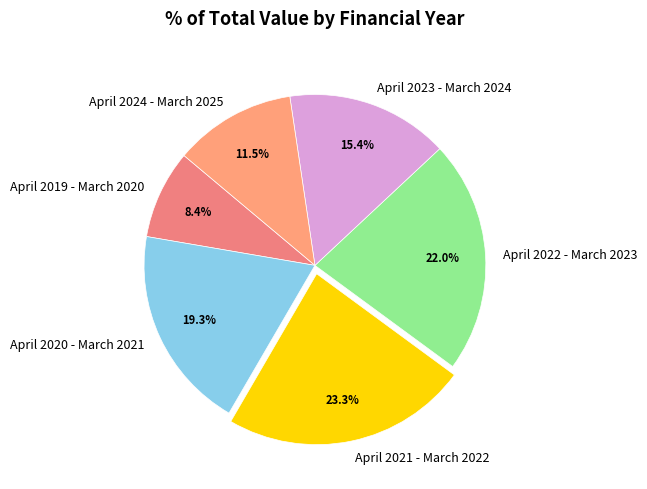

To the nearest percent, what is the difference between the April 2022 - March 2023 and April 2021 - March 2022 slice percentages?

1%